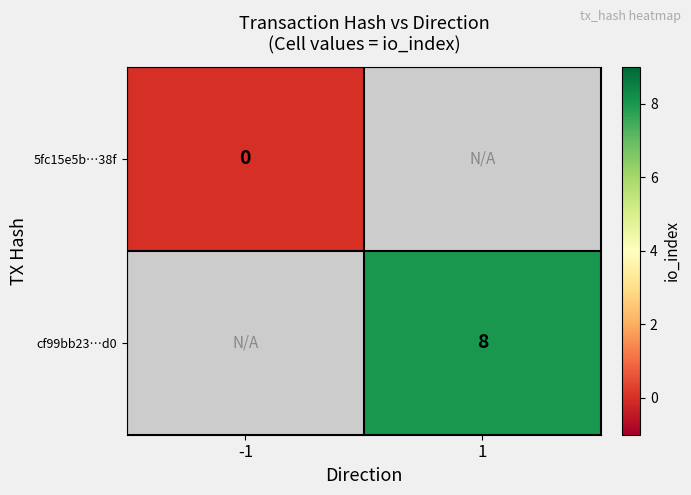

At how many categories does at least one series exceed 7?

1